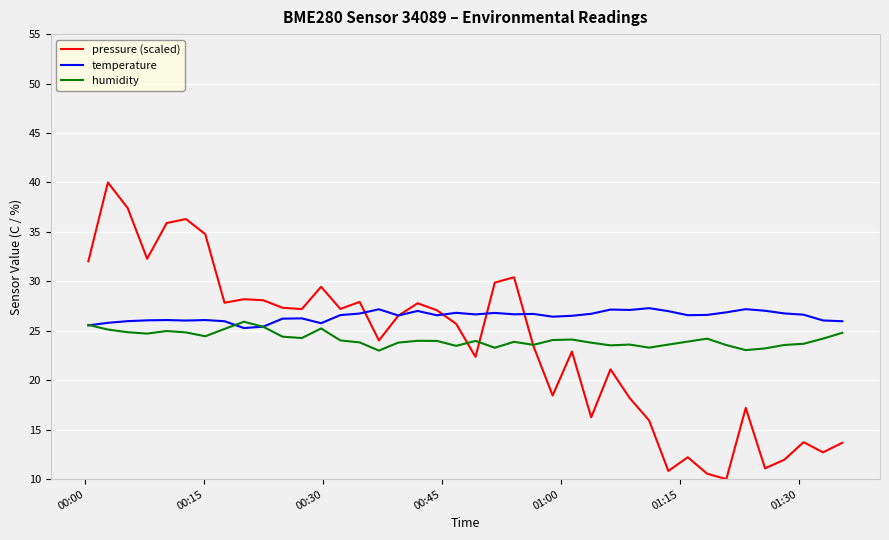

What is the difference between the maximum and second lowest values in the pressure (scaled) series?

29.4